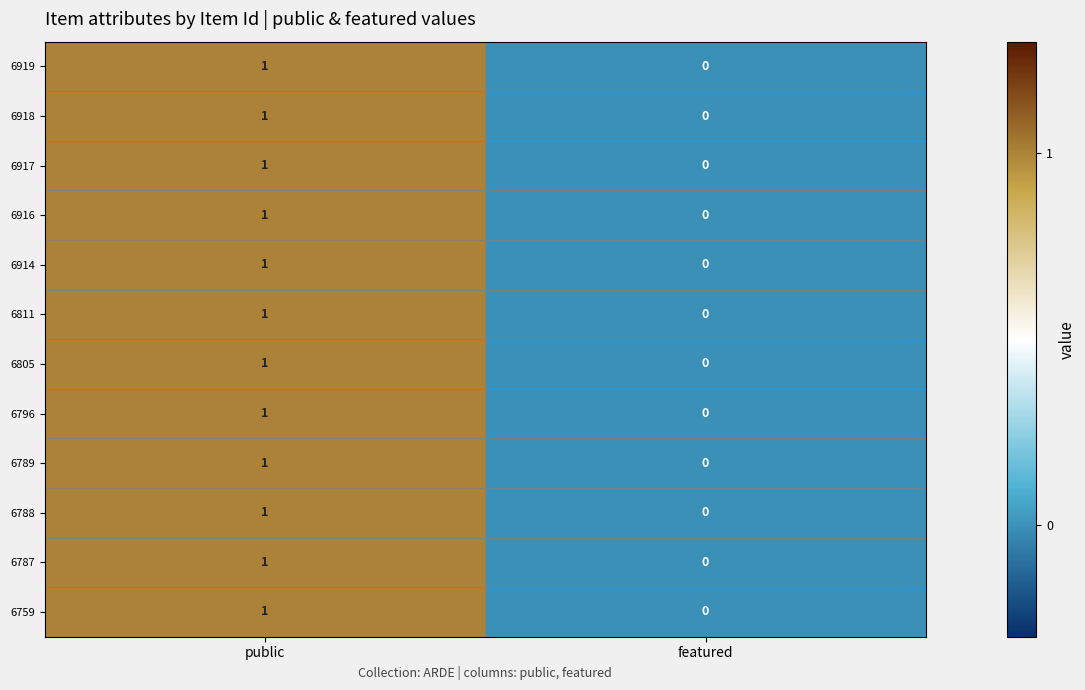

Which category has the lowest value across all series?

featured